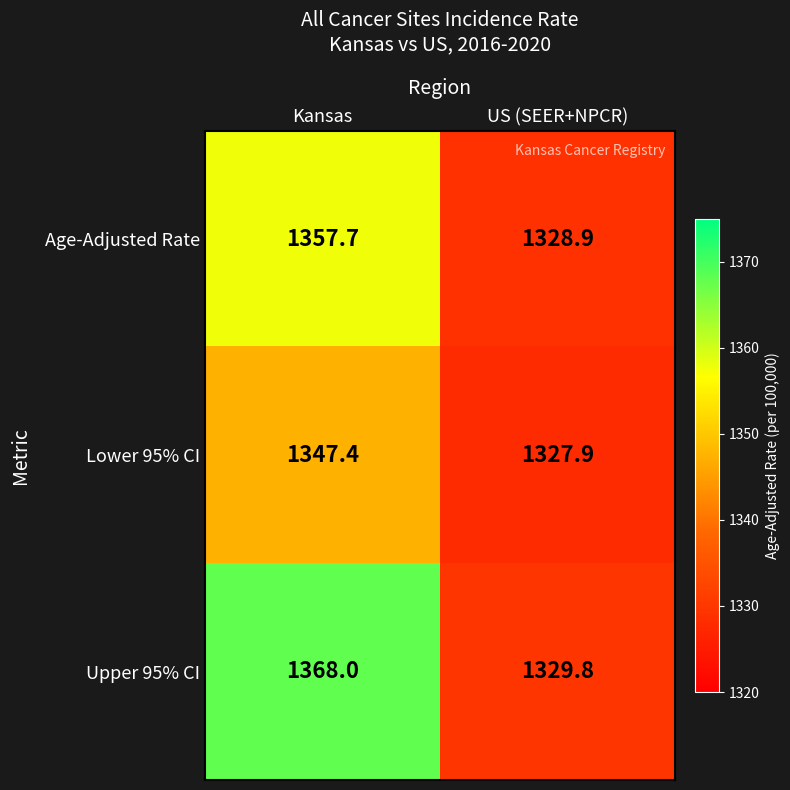

Is it true that Age-Adjusted Rate equals 1328.9 at US (SEER+NPCR)?

True